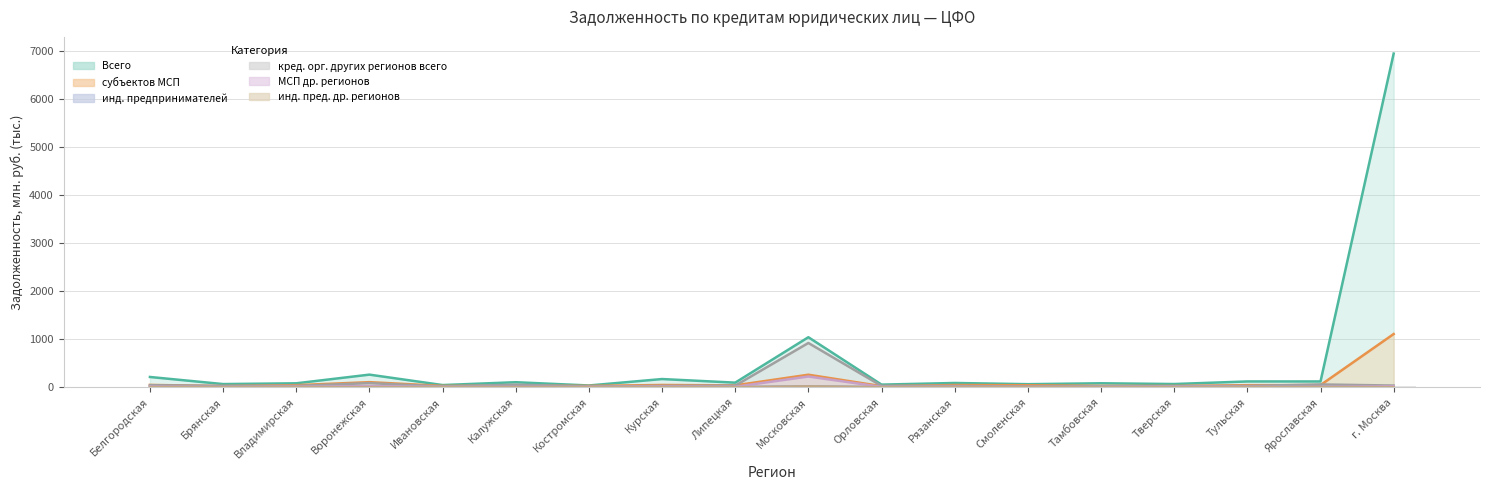

What is the minimum value shown in the chart?

0.4